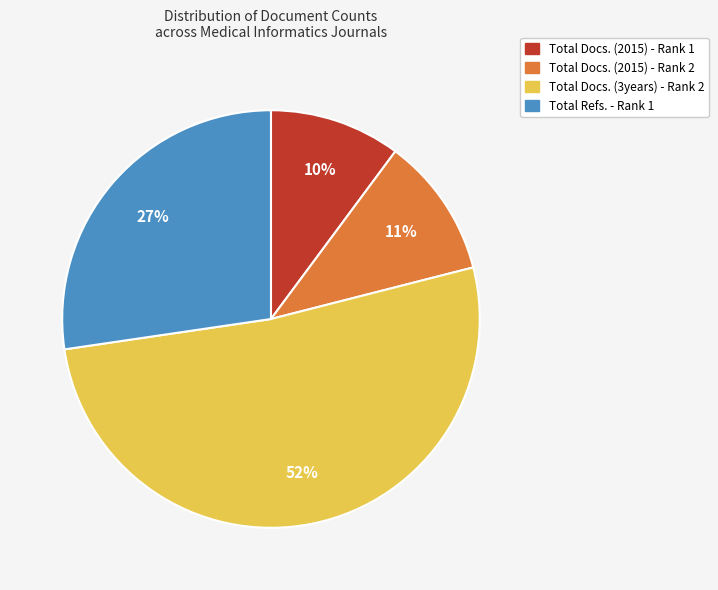

Which slice represents more than half of the pie?

Total Docs. (3years) - Rank 2